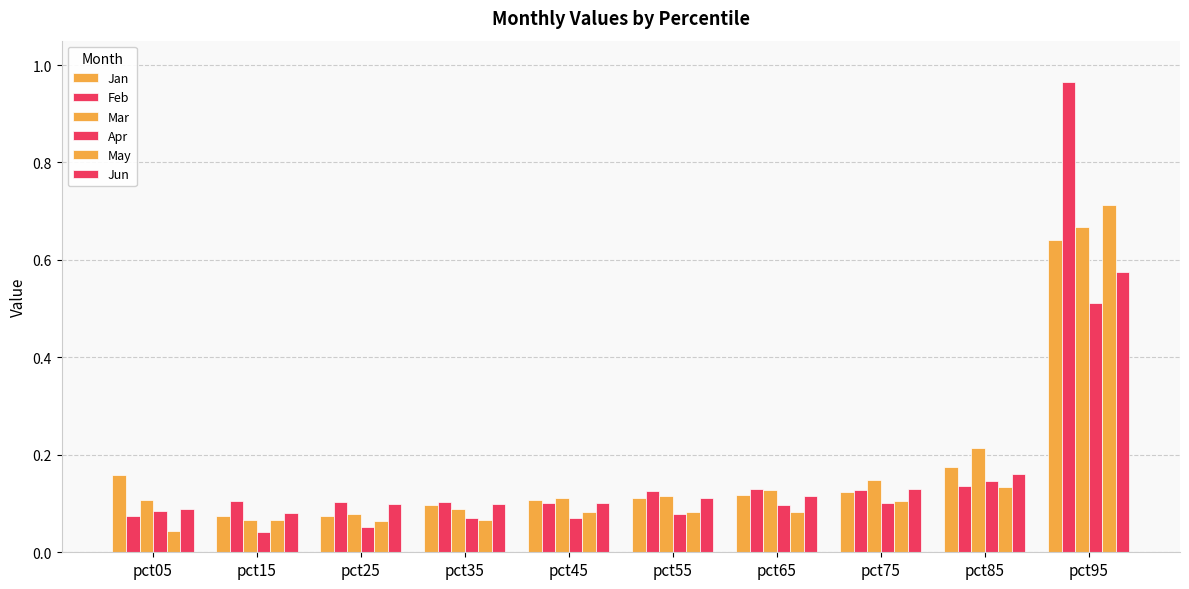

Between pct55 and pct05, which is larger?

pct05